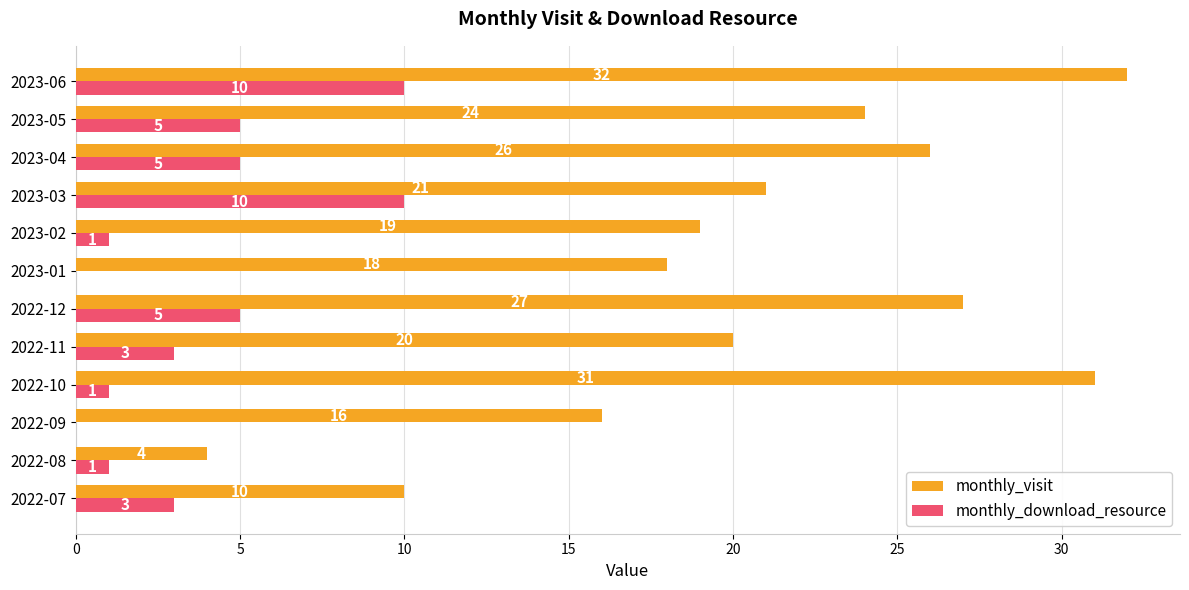

What are all the series names shown in the legend?

monthly_visit, monthly_download_resource